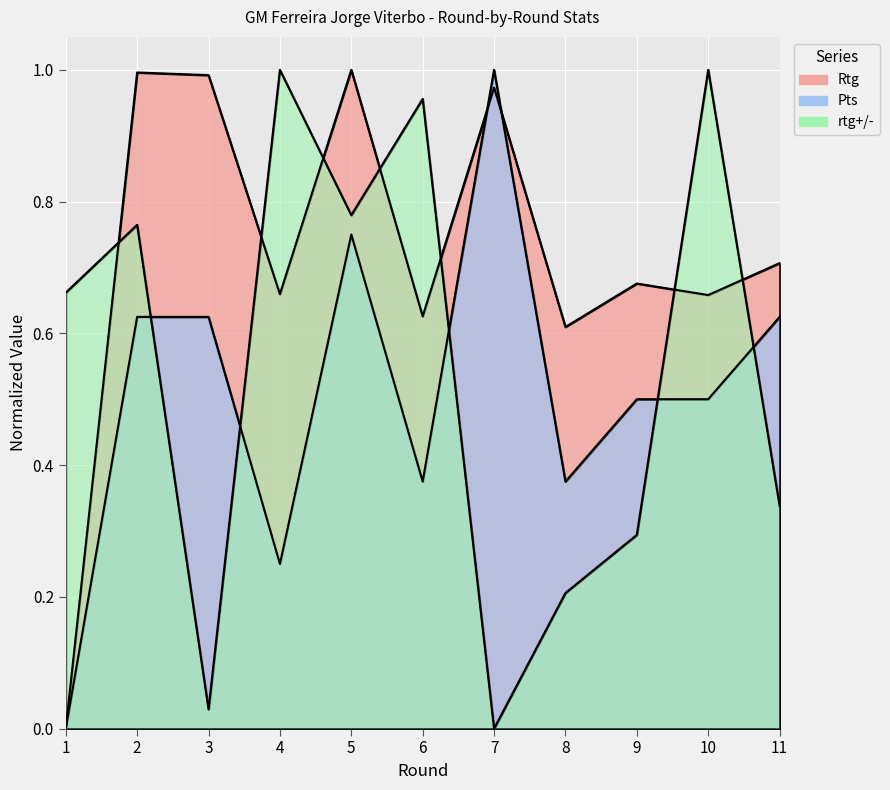

What are all the series names shown in the legend?

Rtg, Pts, rtg+/-